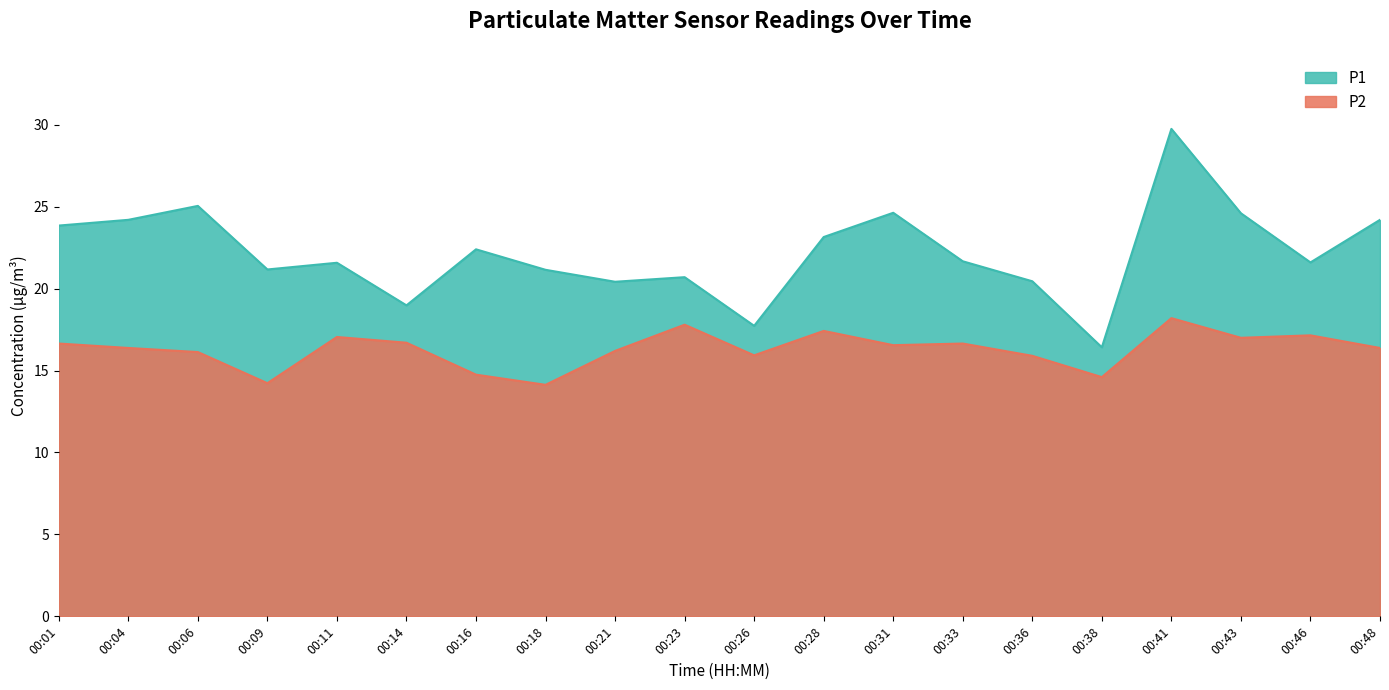

True or false: P1 and P2 intersect in this chart.

False